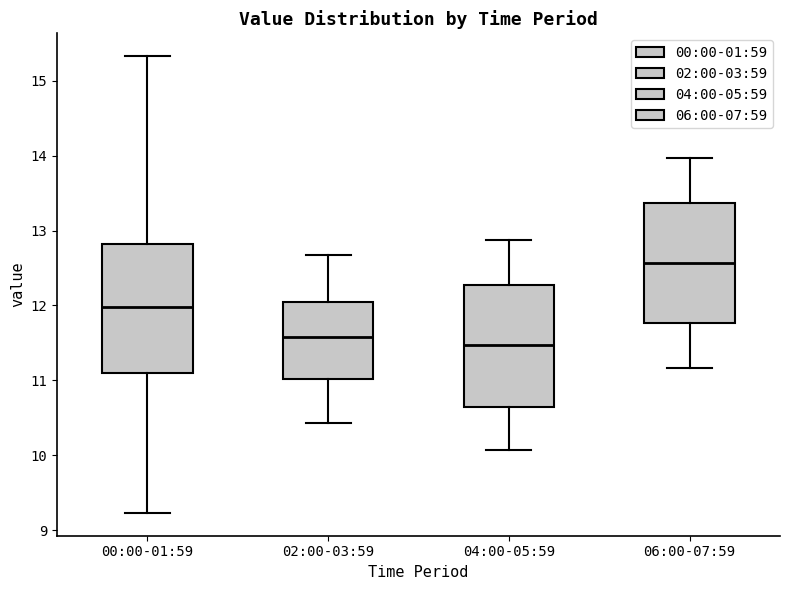

Reading left to right, read every box against the y-axis: the position of its median line, the range the box covers, and the ends of its whiskers. The values are not printed on the chart, so give them approximately, as read against the axis.

00:00-01:59: median 12.0, box 11.1 to 12.8, whiskers 9.2 to 15.3
02:00-03:59: median 11.6, box 11.0 to 12.0, whiskers 10.4 to 12.7
04:00-05:59: median 11.5, box 10.6 to 12.3, whiskers 10.1 to 12.9
06:00-07:59: median 12.6, box 11.8 to 13.4, whiskers 11.2 to 14.0